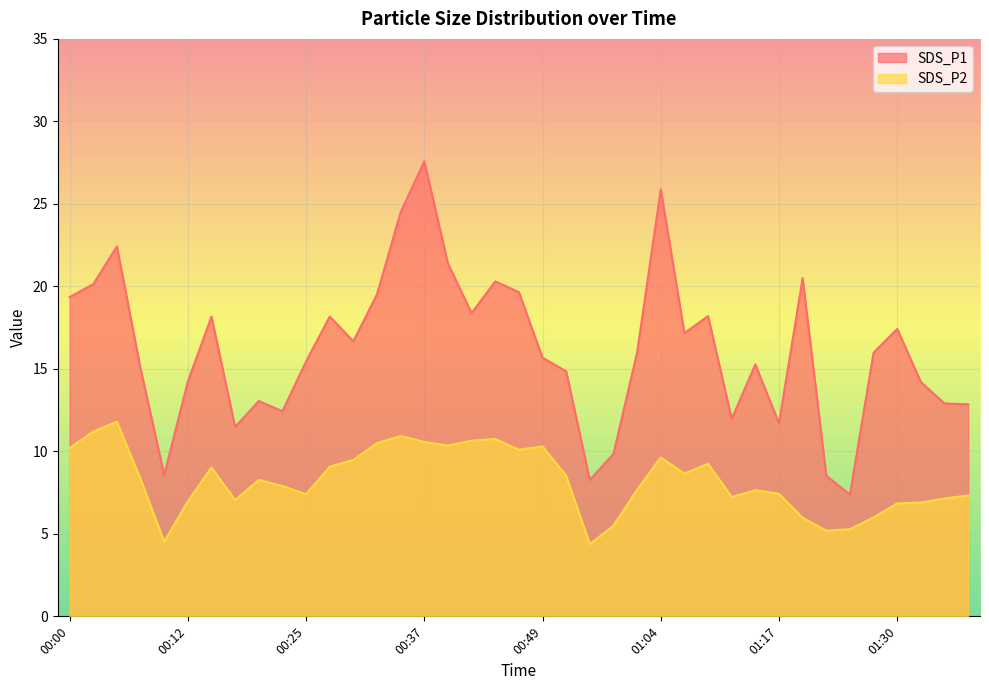

What value does the SDS_P2 series have at 00:37?

10.6